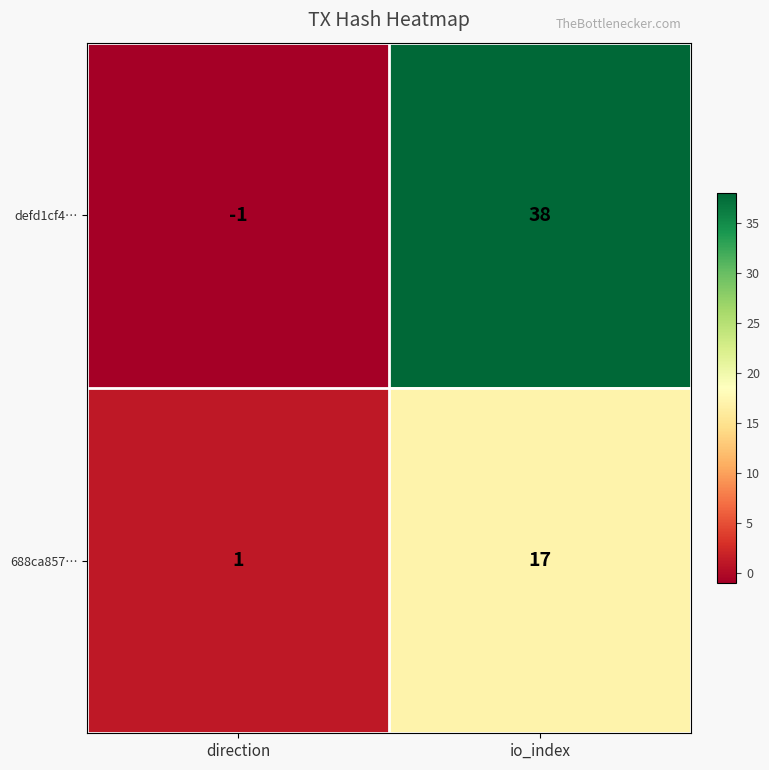

What is the difference between the defd1cf4… values at direction and io_index?

39